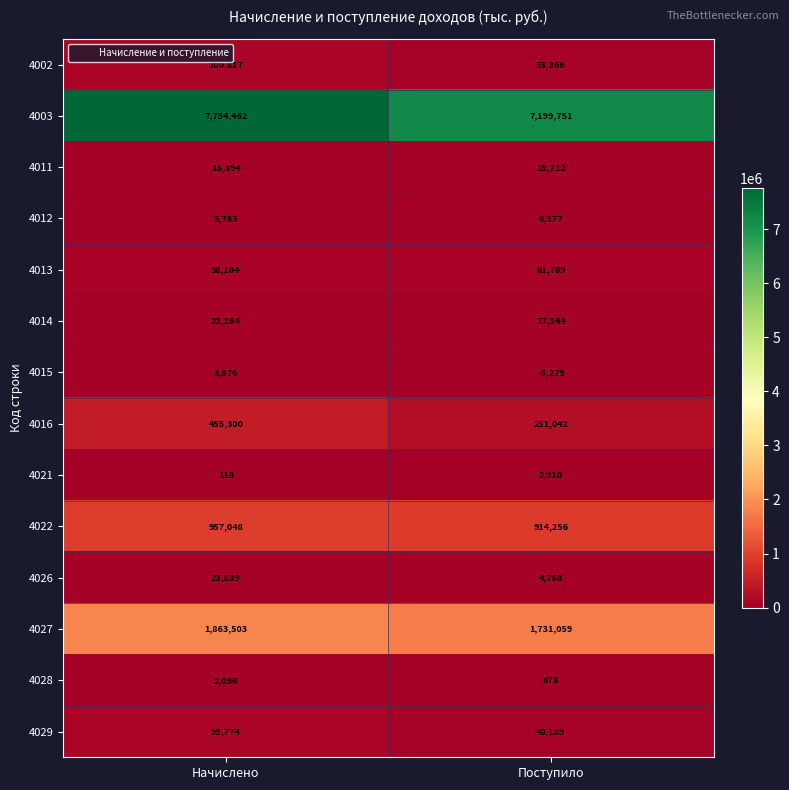

What is the difference between the maximum and minimum values in the 4015 series?

9155